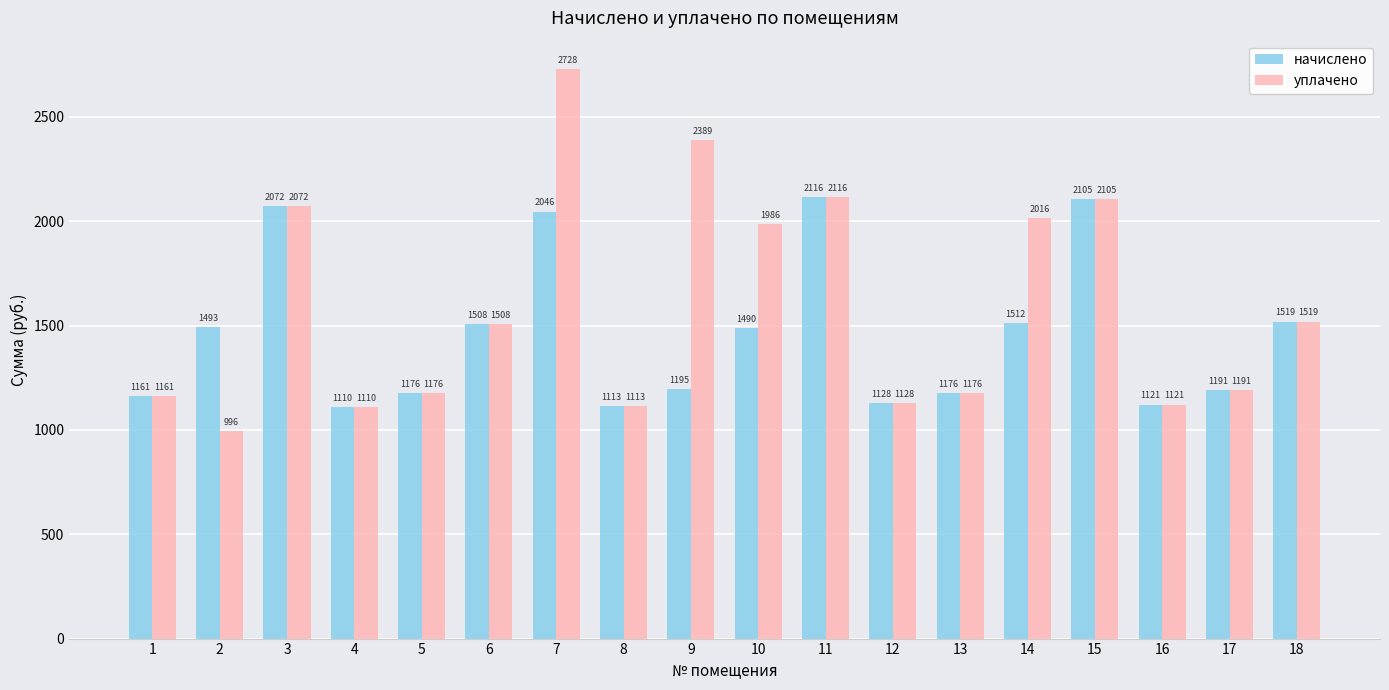

Is it true that уплачено equals 2585.7 at 18?

False